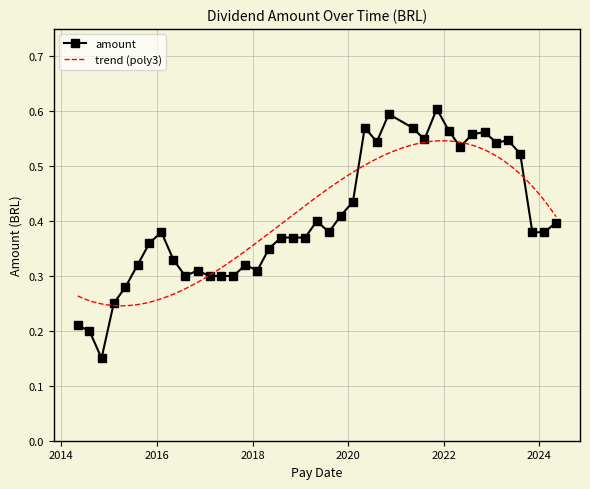

What is the average value?

0.4